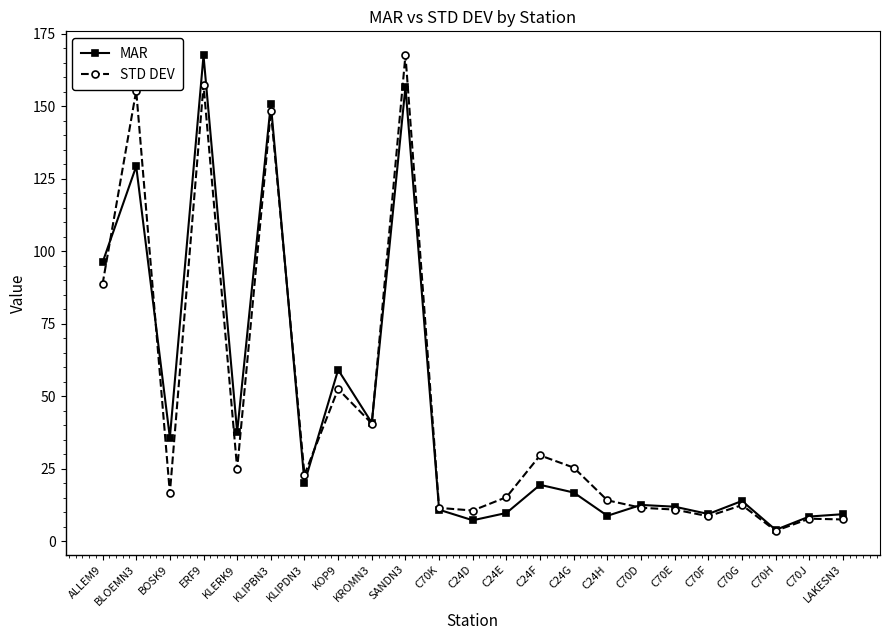

Is the value of MAR at BOSK9 greater than the value of STD DEV at C70G?

Yes